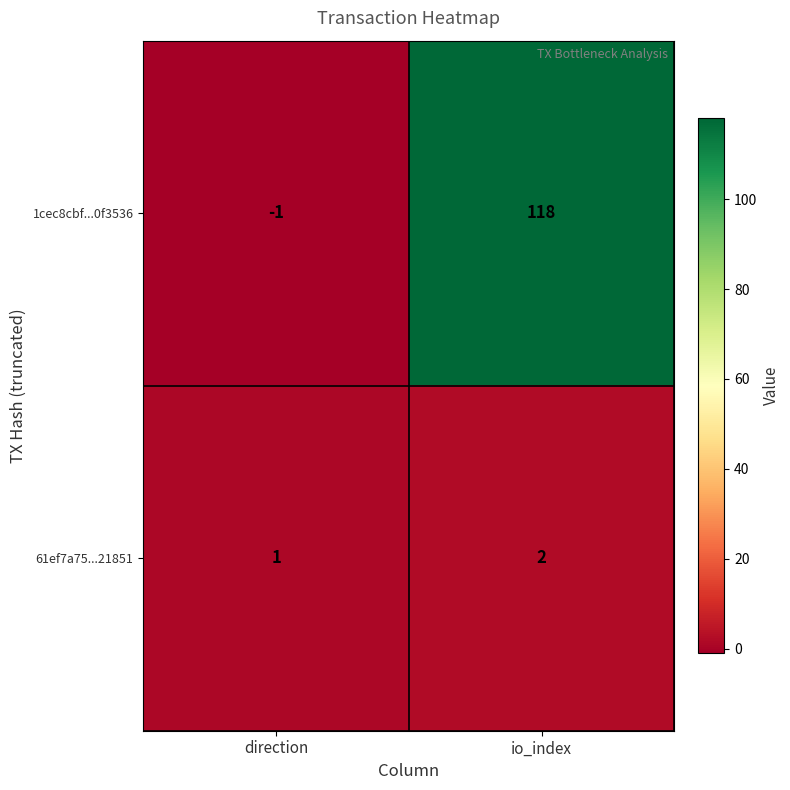

Reading left to right, transcribe all the data shown in this chart.

1cec8cbf...0f3536: direction=-1	io_index=118
61ef7a75...21851: direction=1	io_index=2